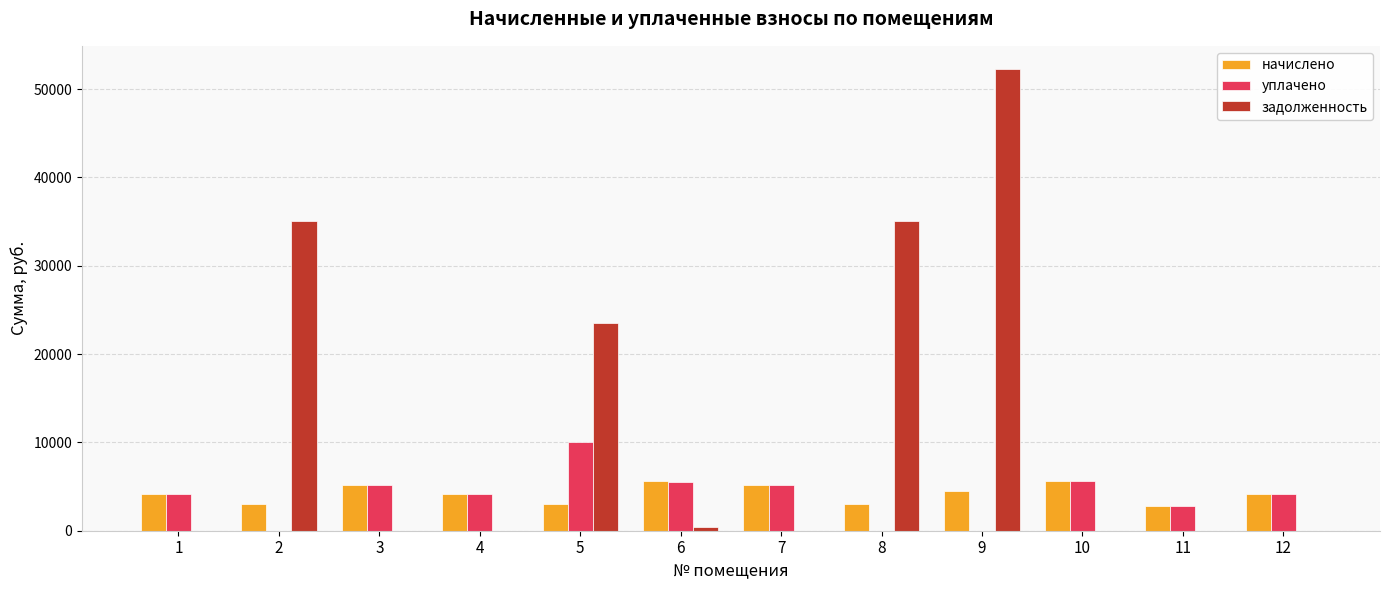

Which series changed the most between 5 and 7?

задолженность